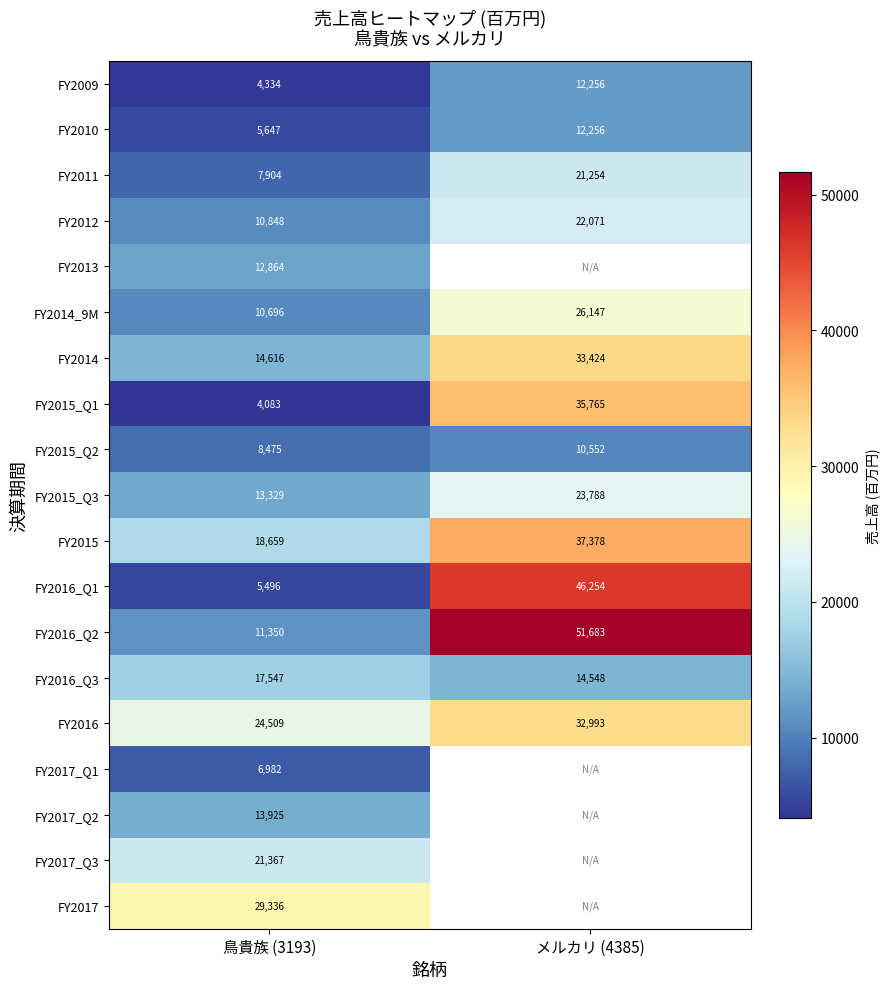

At which category does the chart reach its peak across all series?

メルカリ (4385)